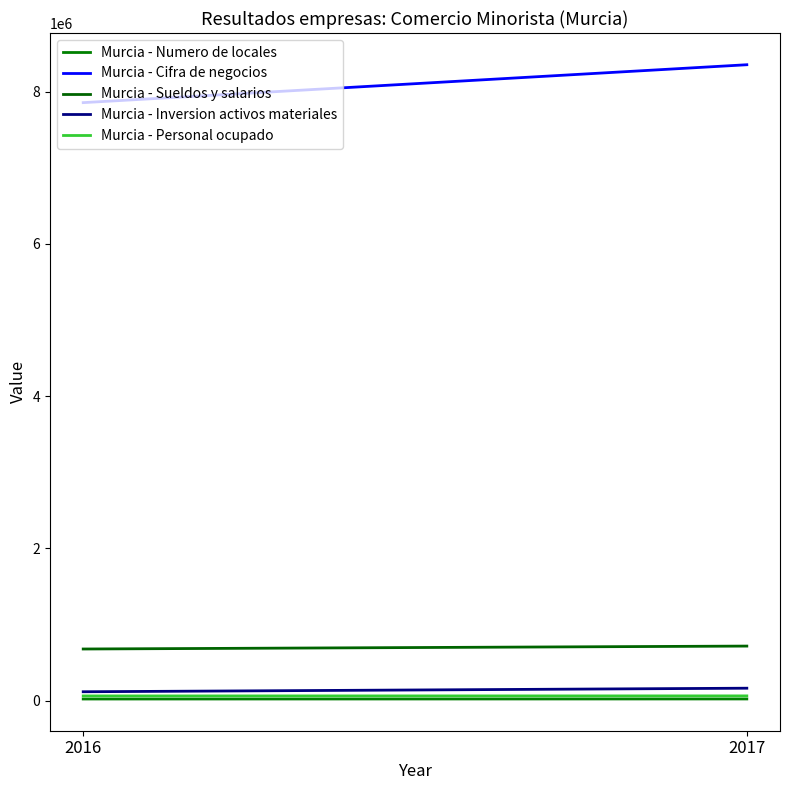

What is the approximate value of Murcia - Cifra de negocios at 2016?

7854329